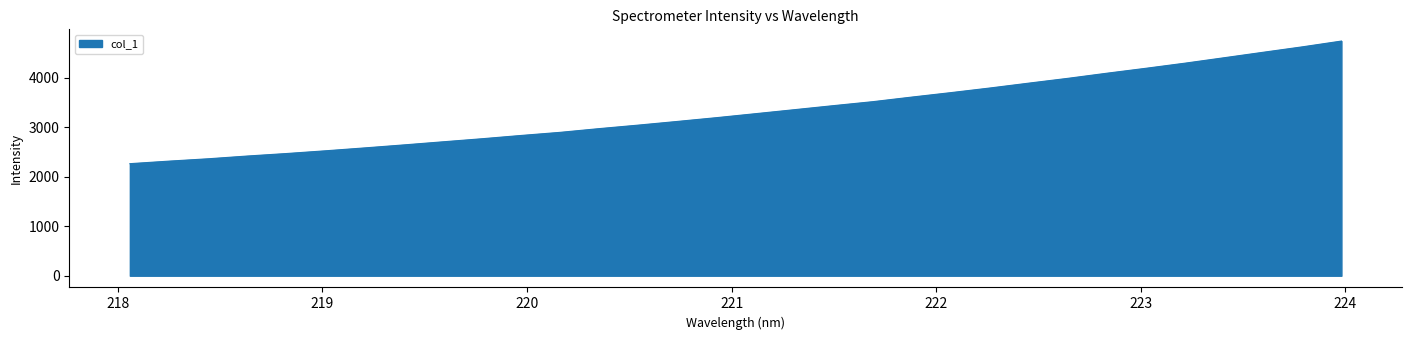

What is the minimum value shown in the chart?

2261.4